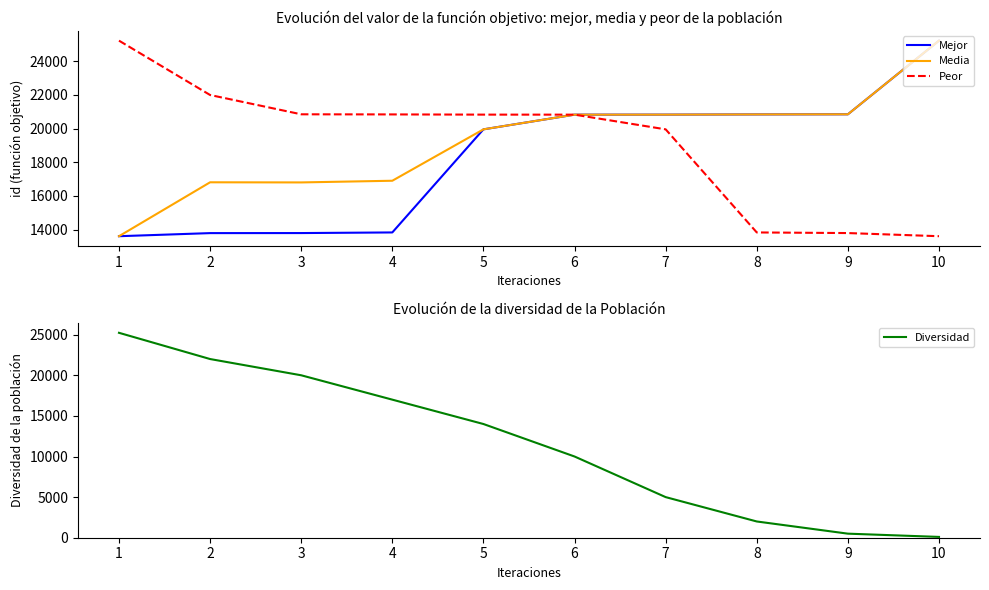

What is the value of the Peor point at the 10th from the left?

13609